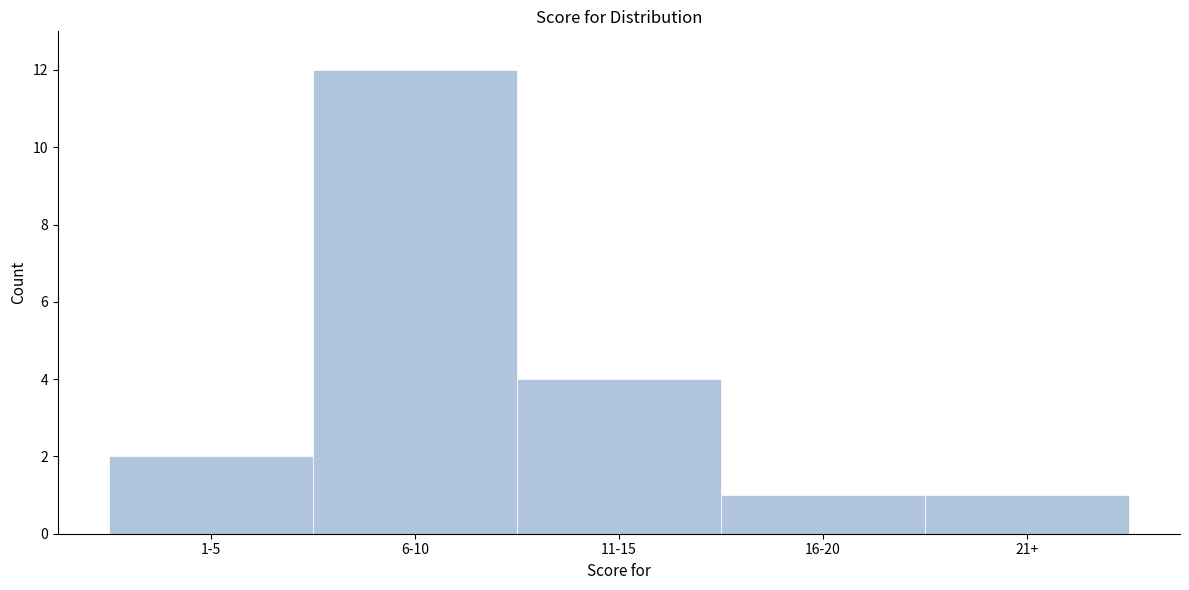

Reading left to right, list all the values displayed in this chart.

1-5=2	6-10=12	11-15=4	16-20=1	21+=1